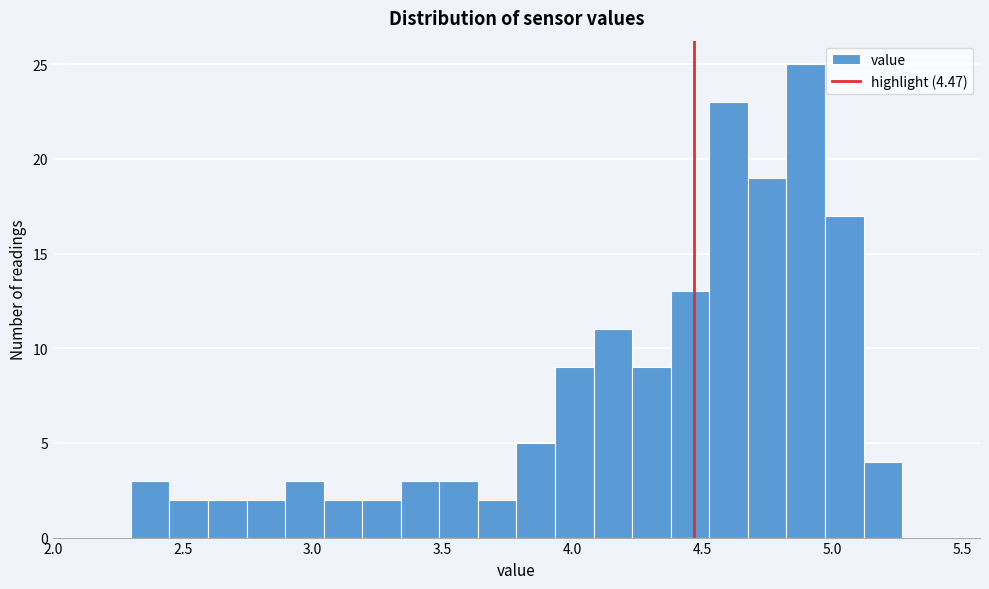

Read against the x-axis, roughly where is the centre of the tallest bar?

4.90